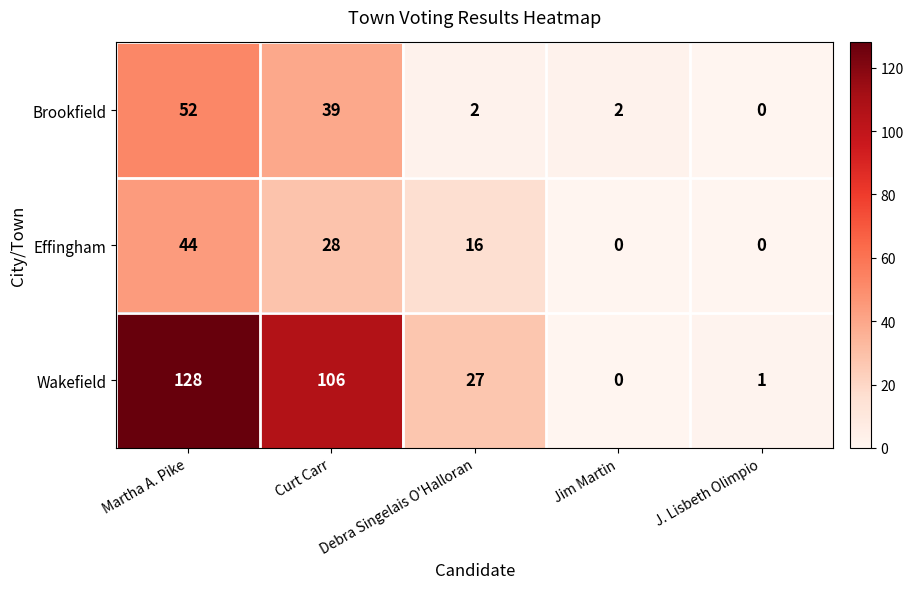

What is the total value across all series at J. Lisbeth Olimpio?

1